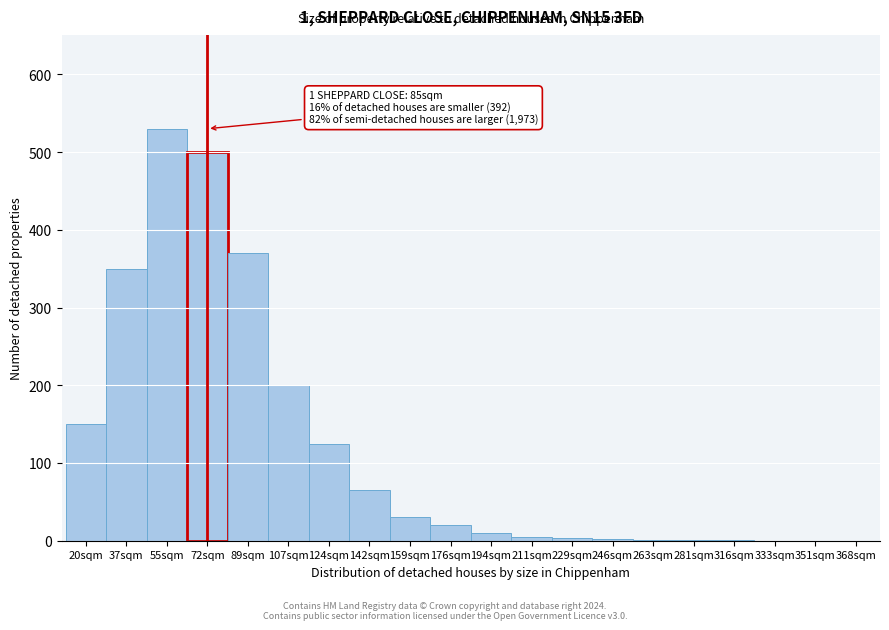

The value at 20sqm is 200. True or false?

False